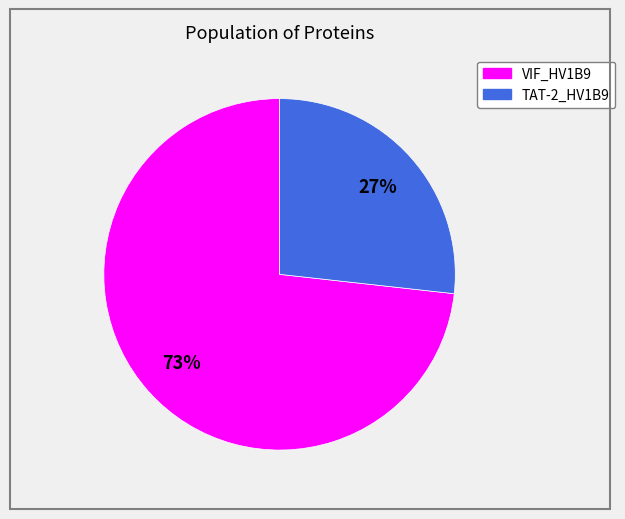

To the nearest percent, what is the difference between the largest and smallest slice percentages?

46%